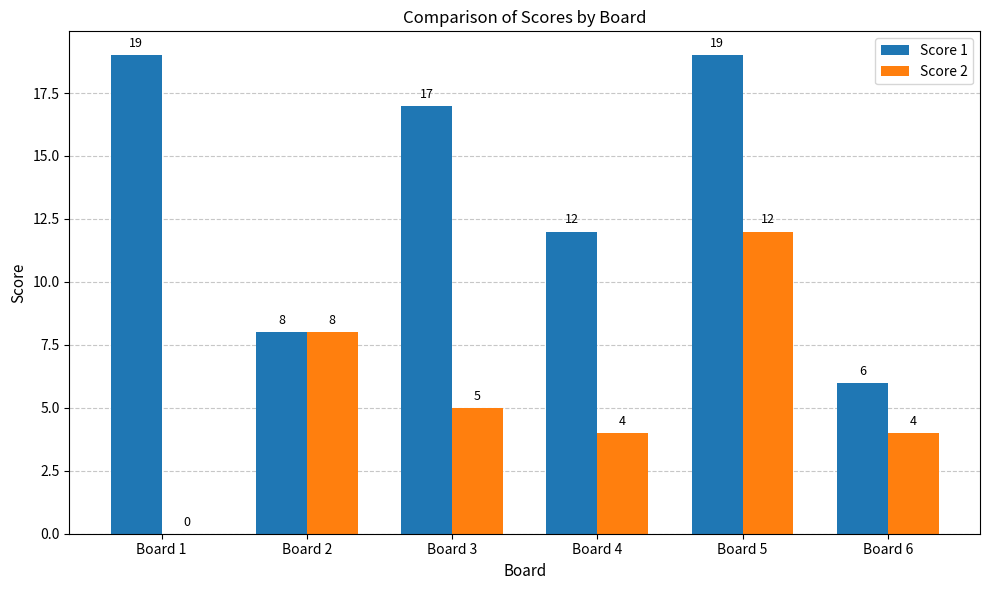

Which series has the largest range (max minus min)?

Score 1